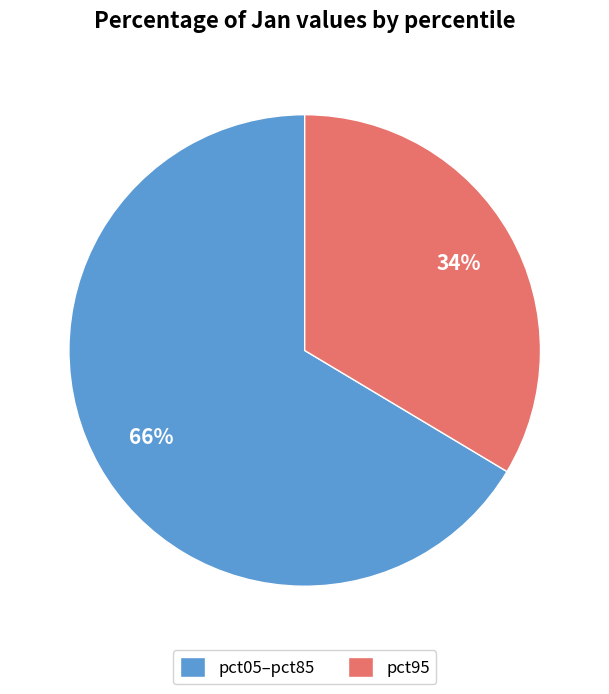

Count the number of slices in the pie.

2